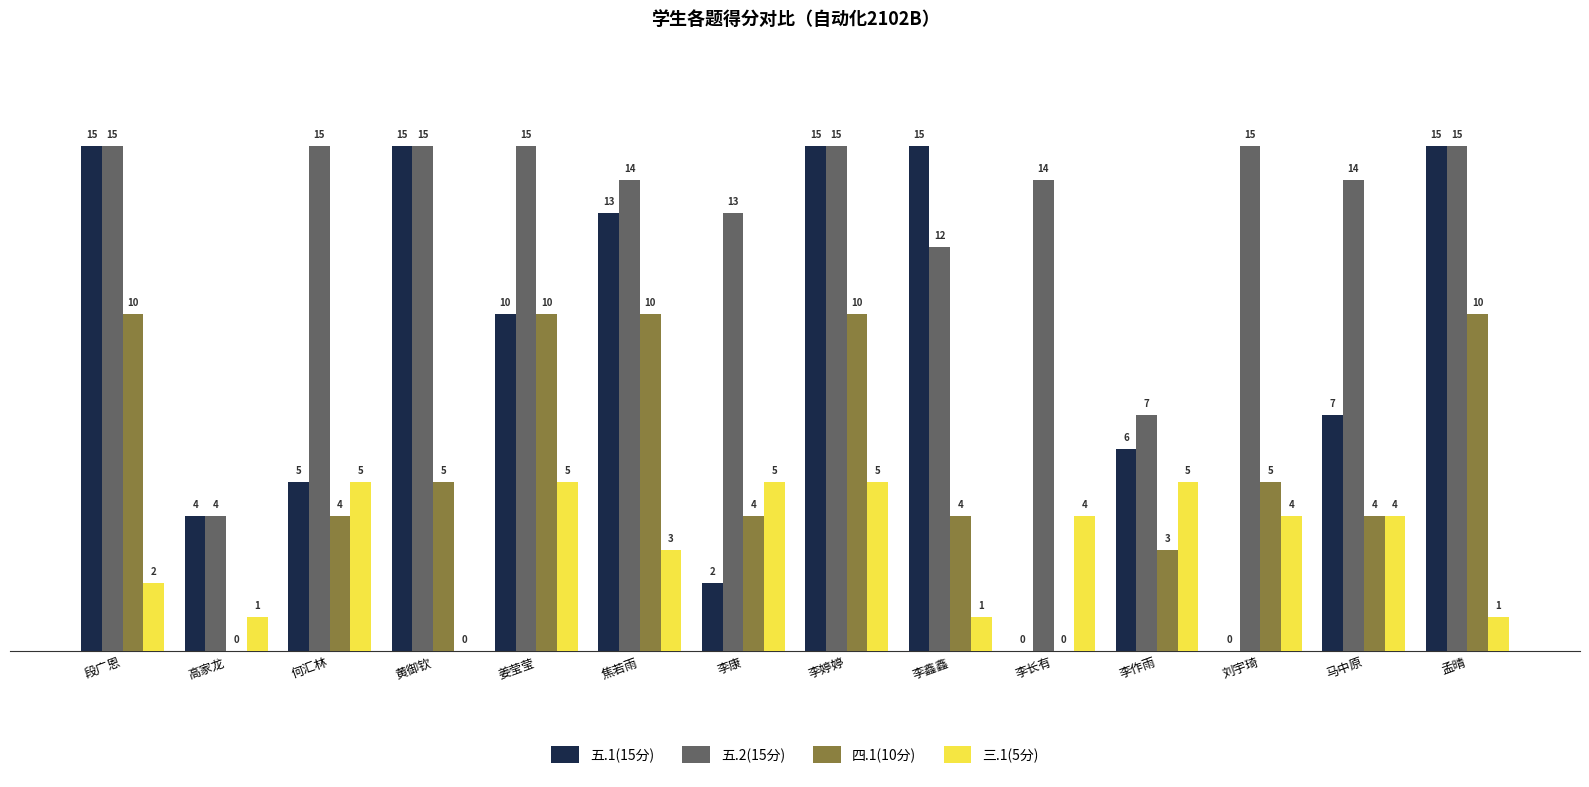

Which series changed the most between 李婷婷 and 李长有?

五.1(15分)